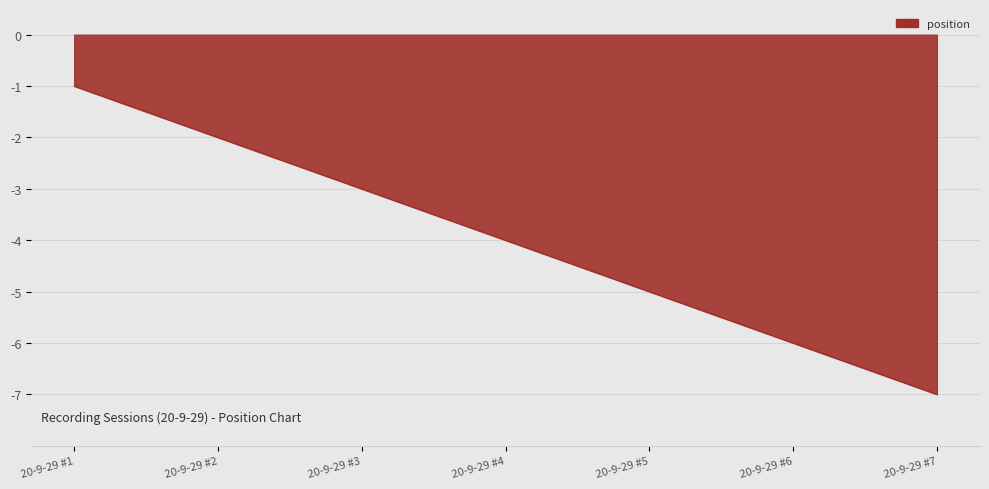

What is the greatest value displayed?

-1